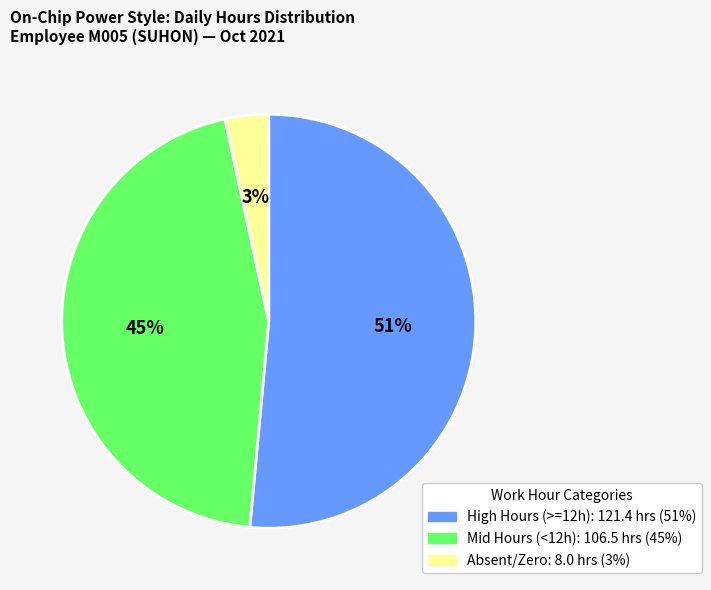

How many segments does this pie chart have?

3